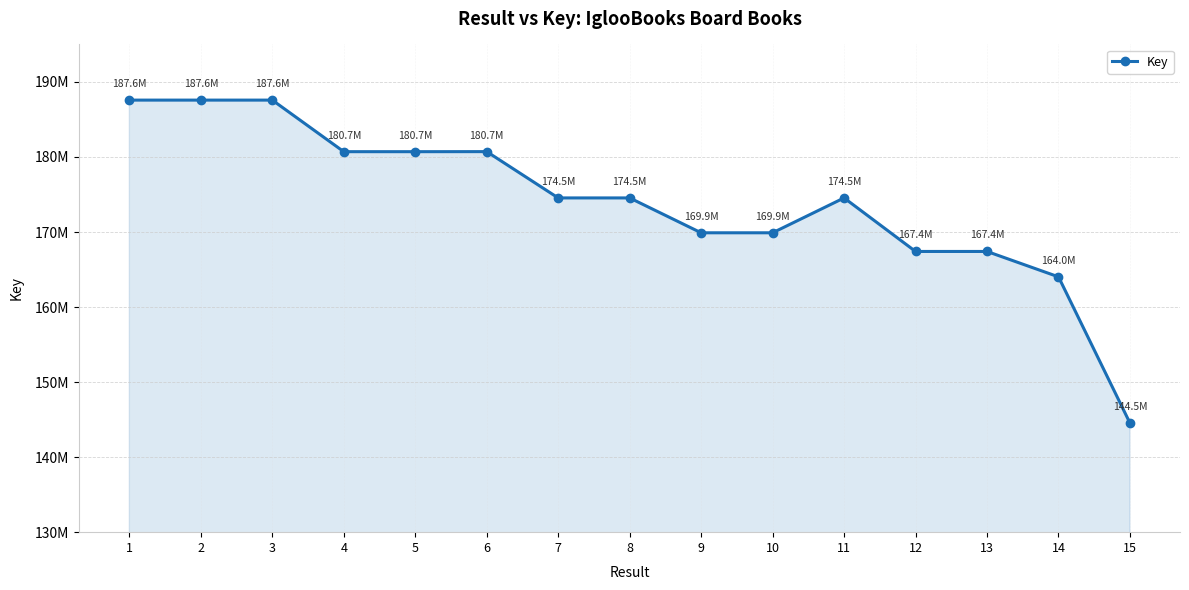

Is this an area chart (filled region under the line)?

Yes